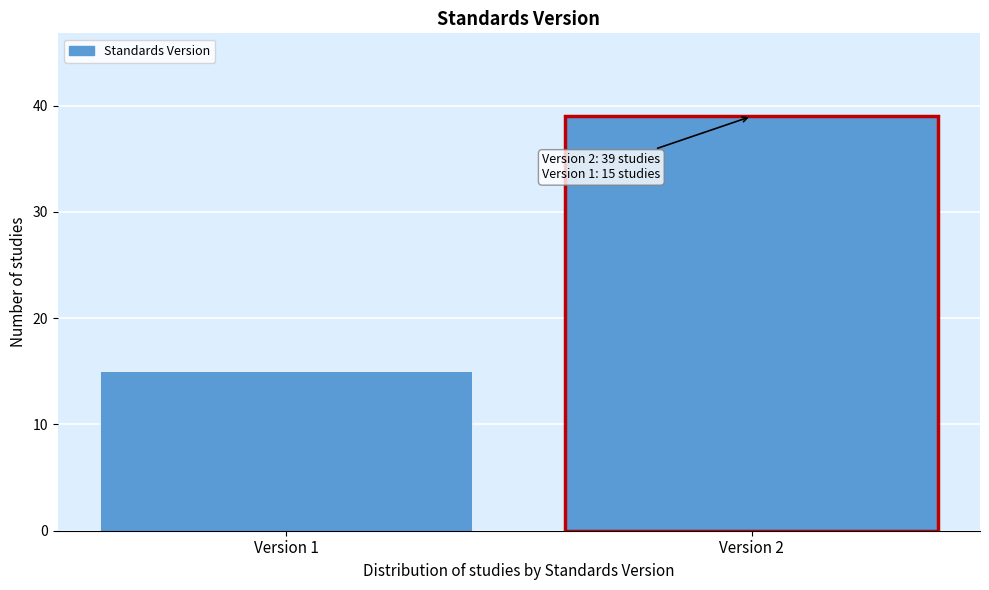

Reading right to left, transcribe all the data shown in this chart.

39	15